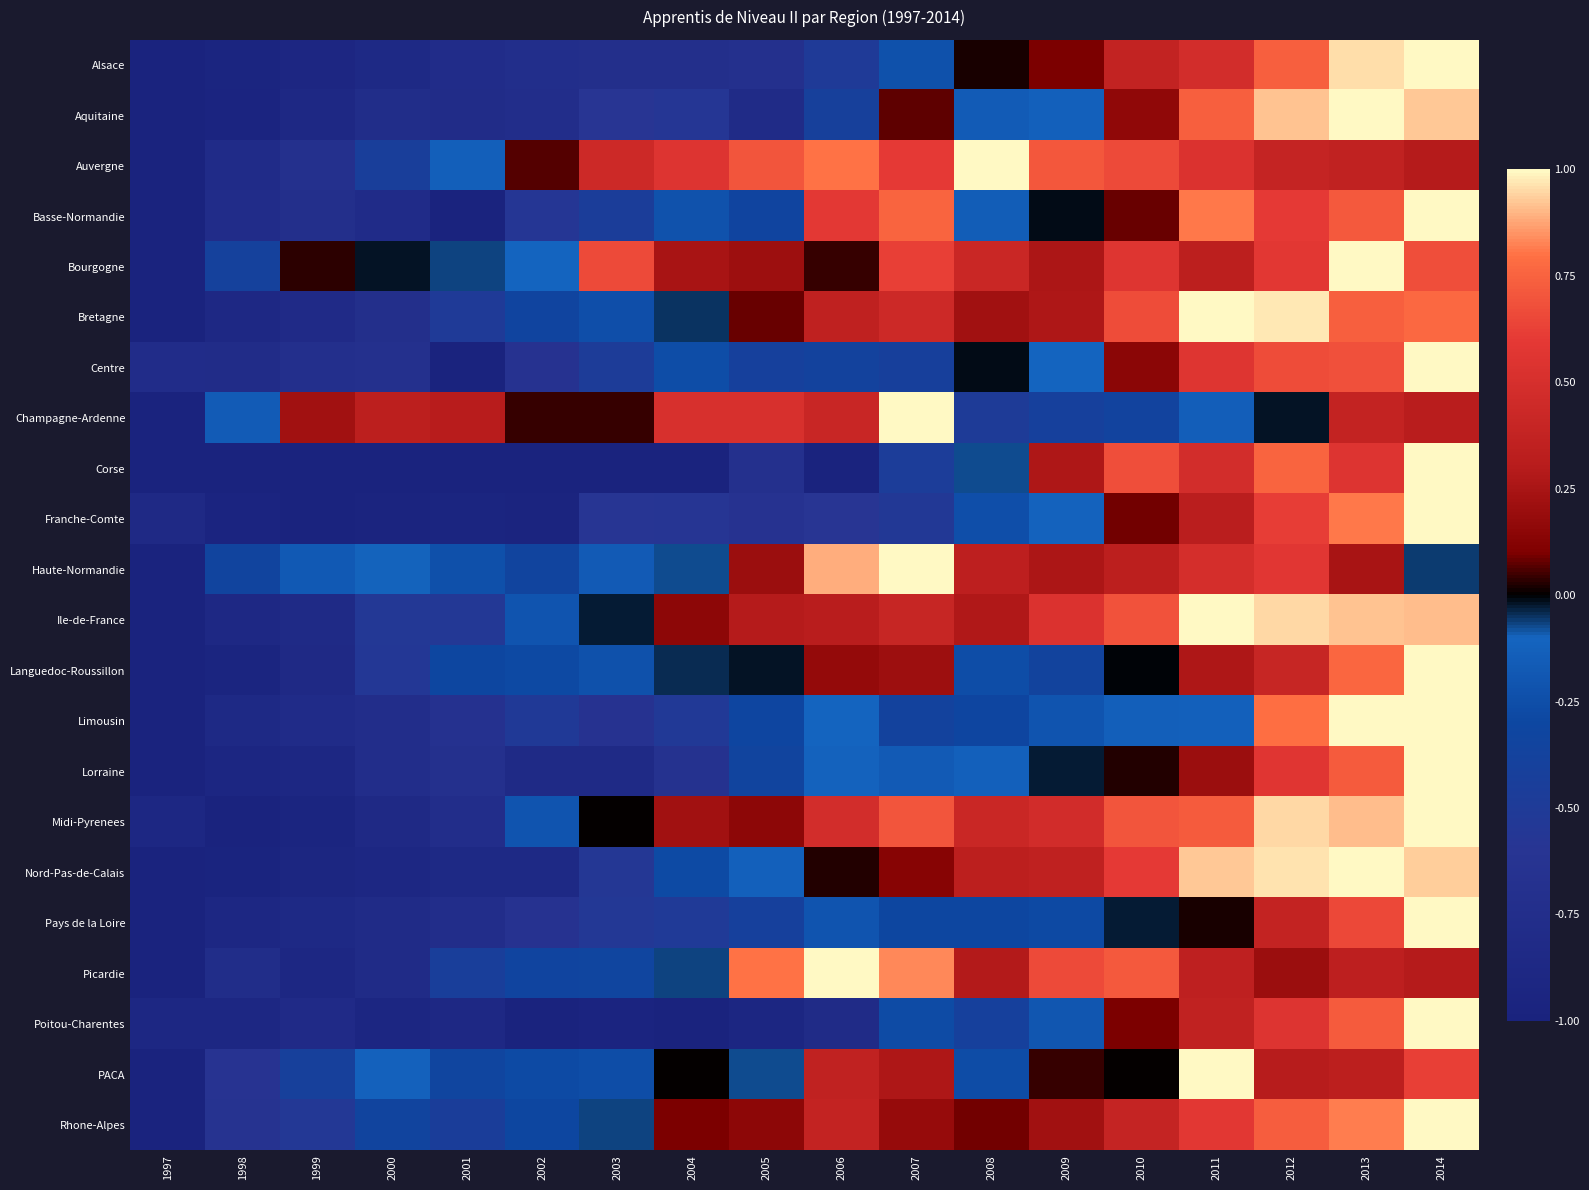

What is the maximum value shown in the chart?

1.0